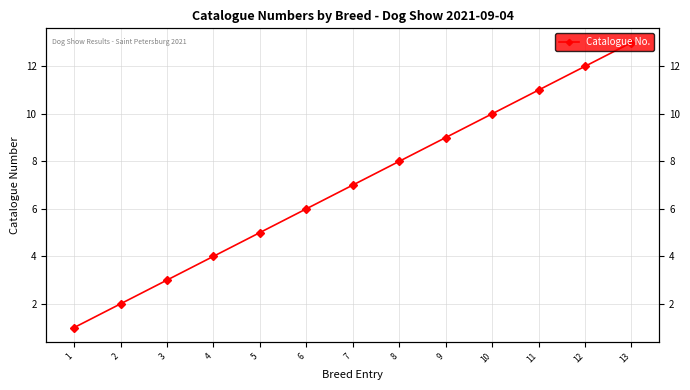

What is the minimum value shown in the chart?

1